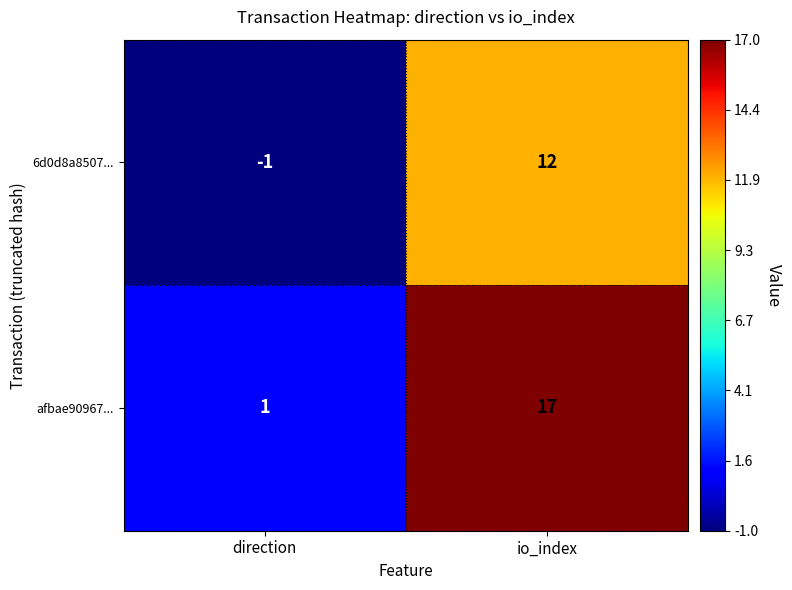

Where is 6d0d8a8507... nearest to the value 5?

direction